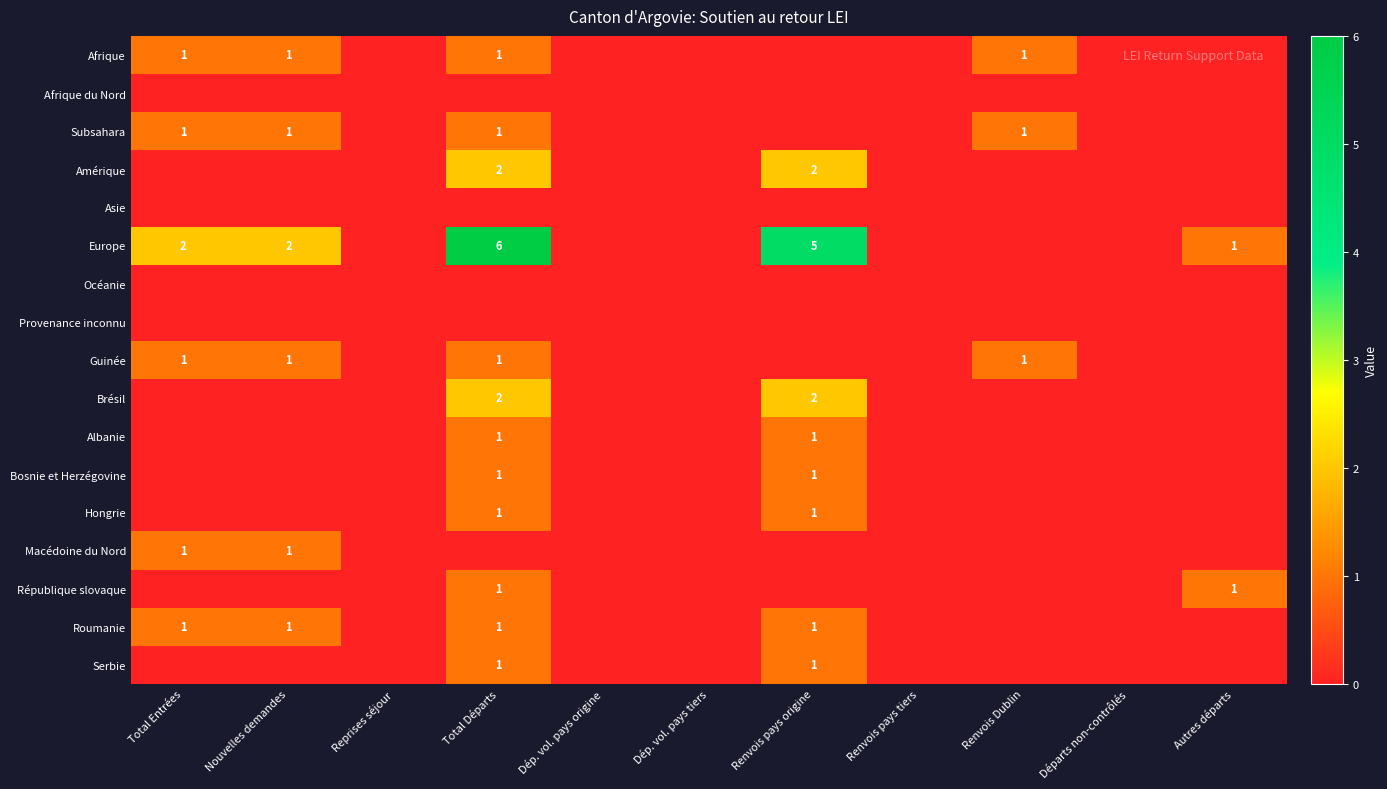

Which category has the highest value in the Provenance inconnu series?

Total Entrées